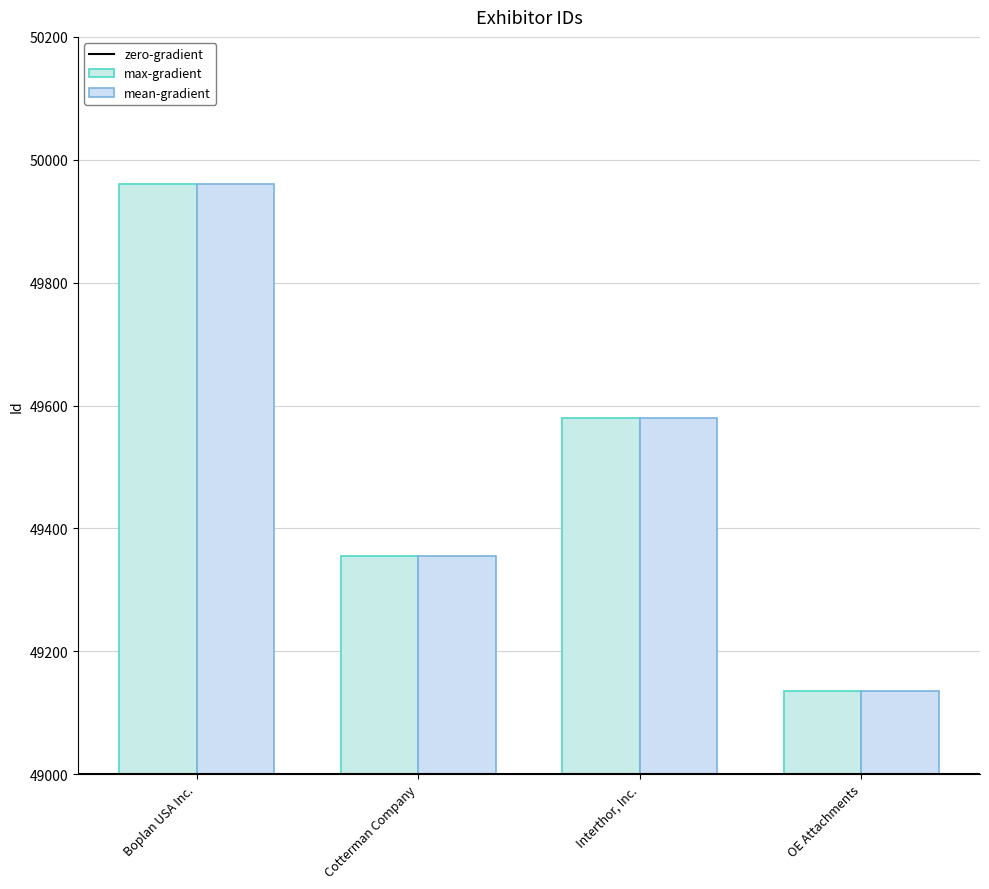

True or false: mean-gradient has a value of 80300 at OE Attachments.

False